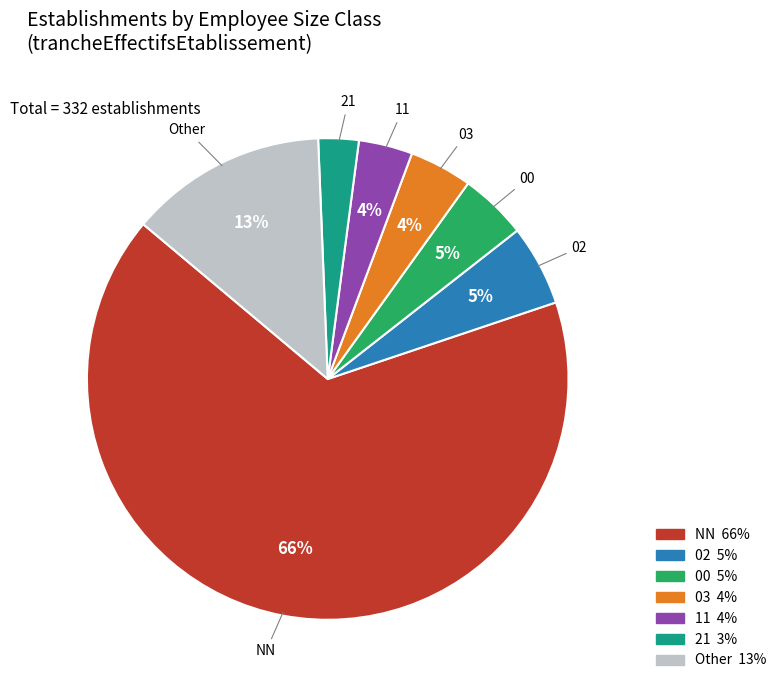

To the nearest percent, what is the average slice percentage?

14%